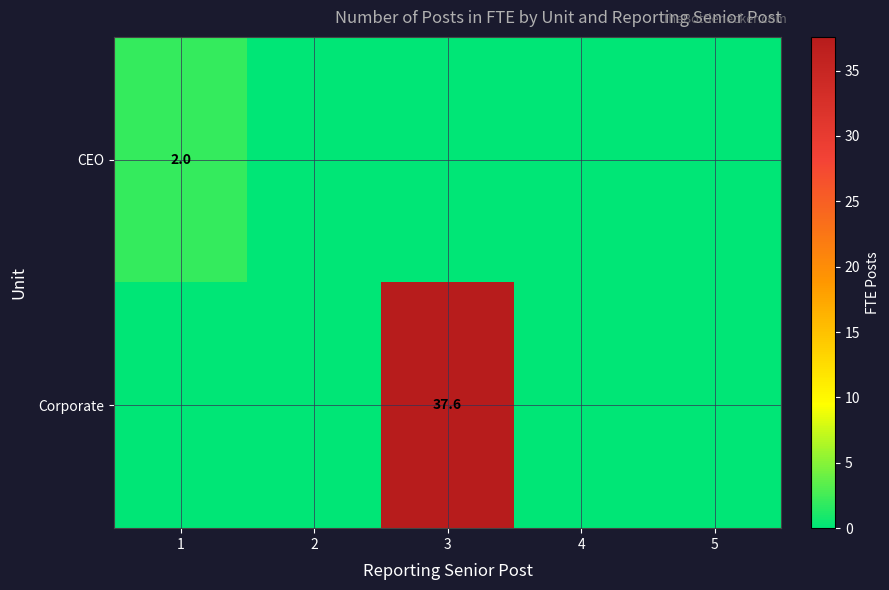

Is it true that CEO equals 2.0 at 1?

True